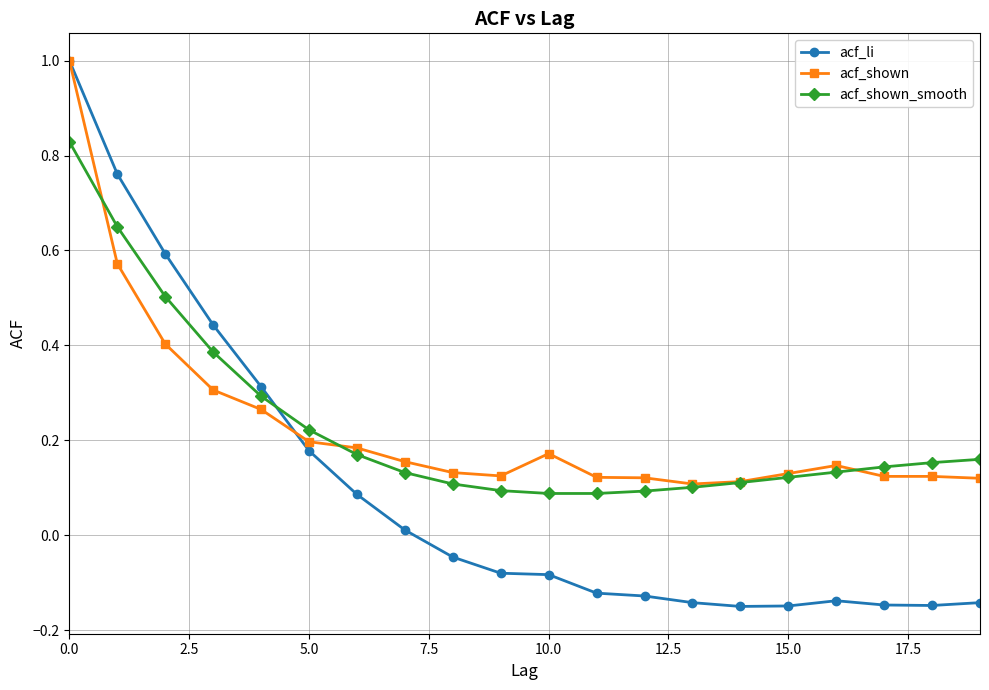

True or false: acf_li has more than 0 interior local peaks.

True